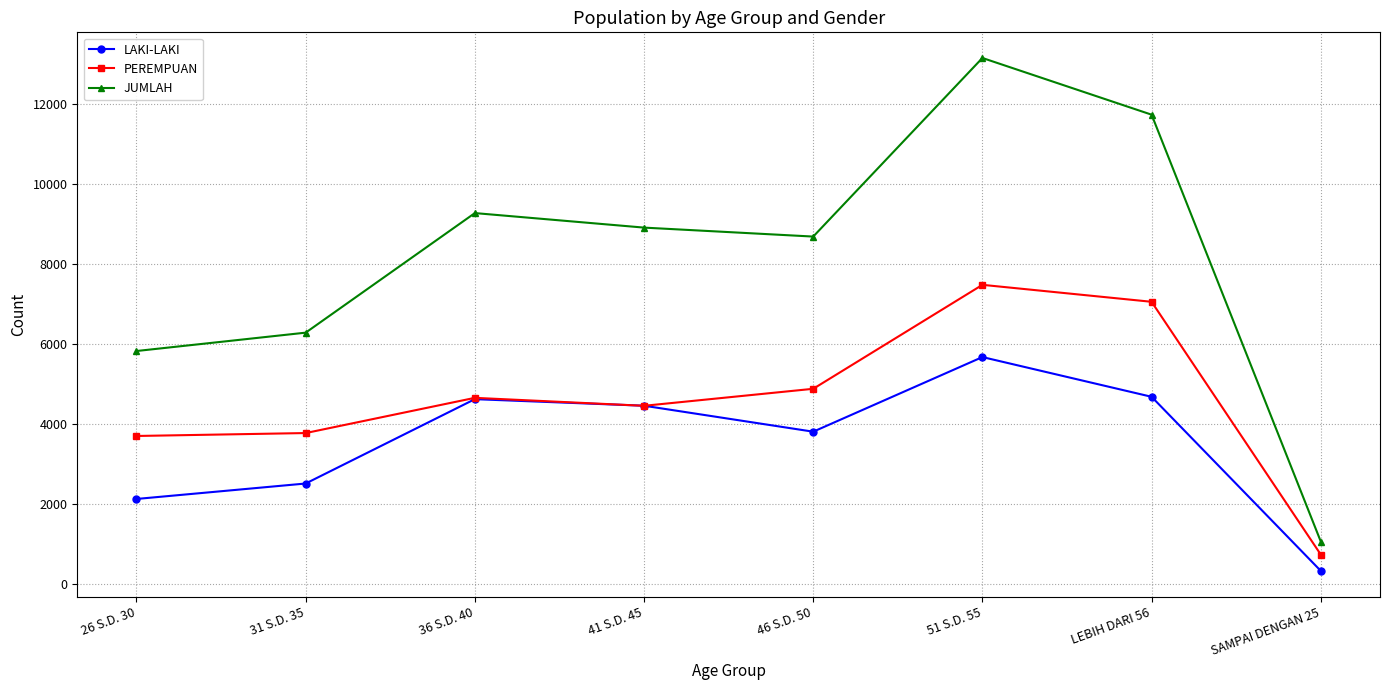

What is the smallest value displayed?

326